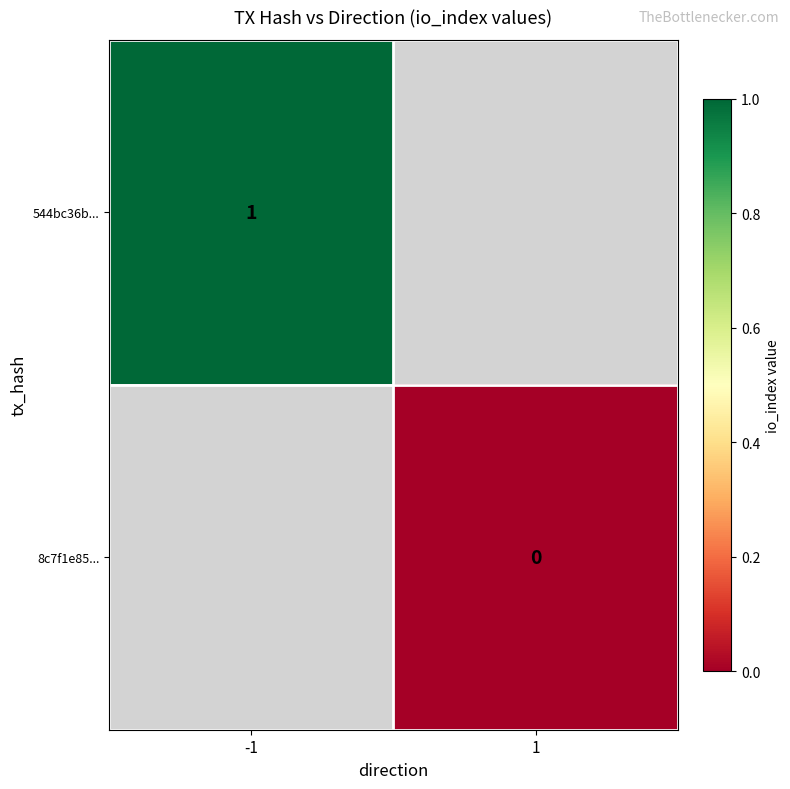

The value of 544bc36b... at -1 is 2. True or false?

False